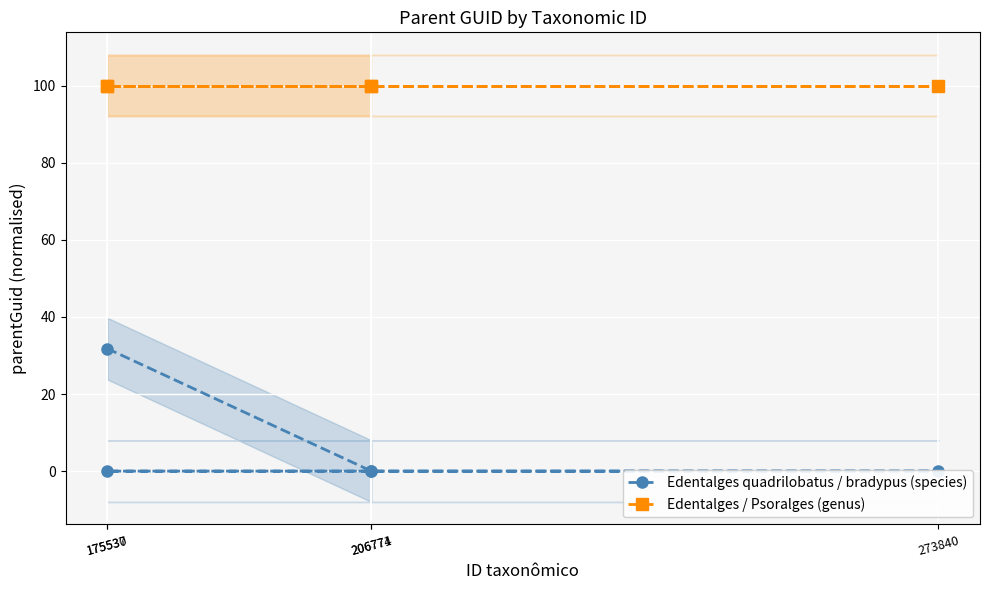

Is it true that Edentalges / Psoralges (genus) equals 100.0 at 175537?

True